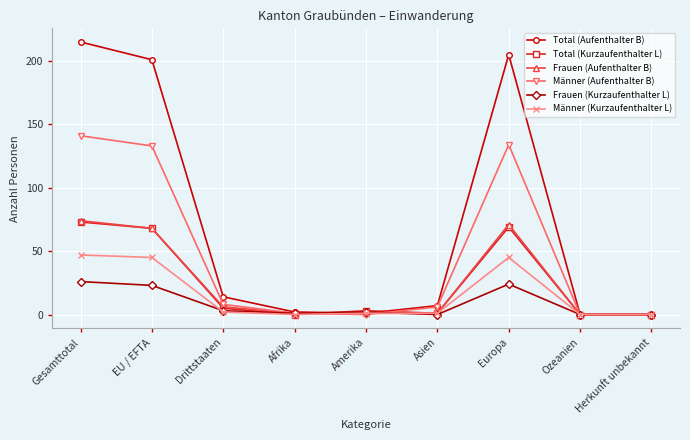

How many data points in Total (Kurzaufenthalter L) are less than 3?

4